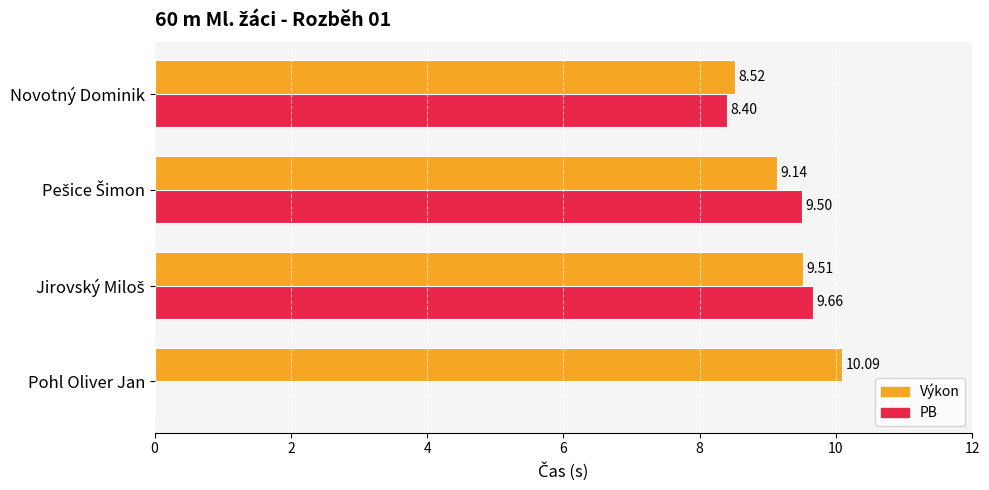

Between Novotný Dominik and Pohl Oliver Jan, which series saw the biggest shift?

PB